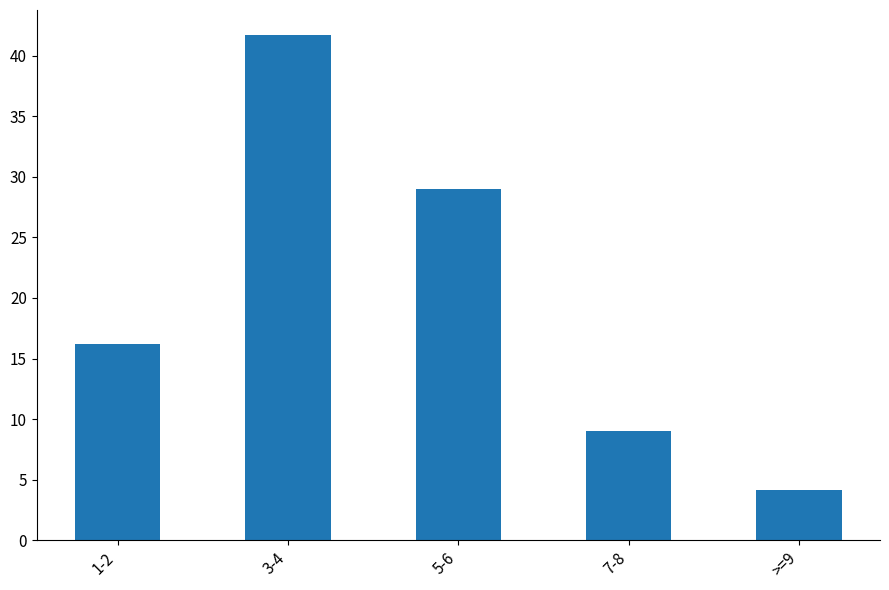

What is the difference between the maximum and minimum values?

37.6